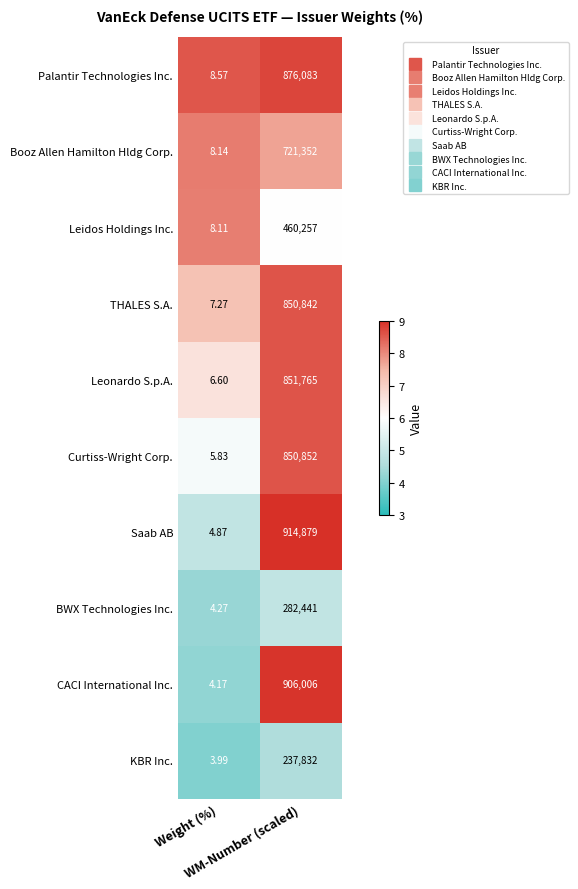

Which series has the largest total across all categories?

Saab AB